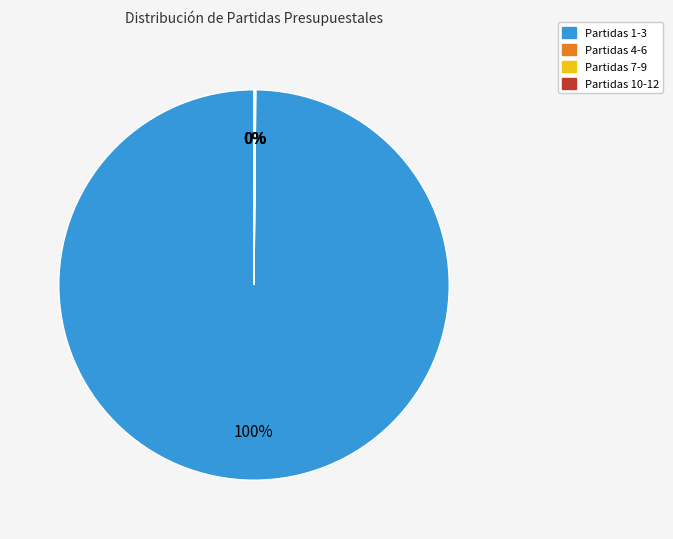

To the nearest percent, what is the difference between the largest and smallest slice percentages?

100%